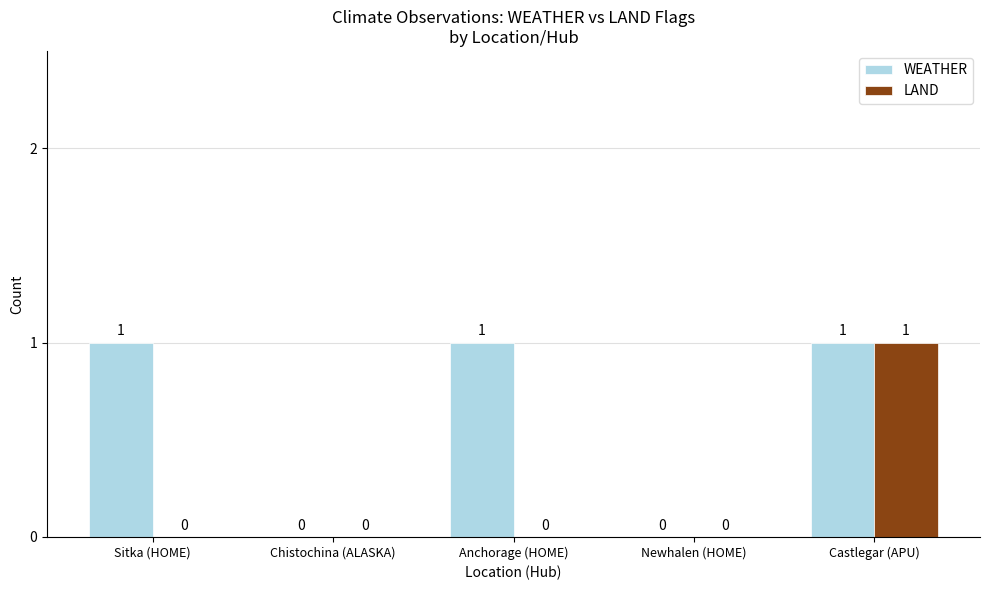

What is the sum of all WEATHER values?

3